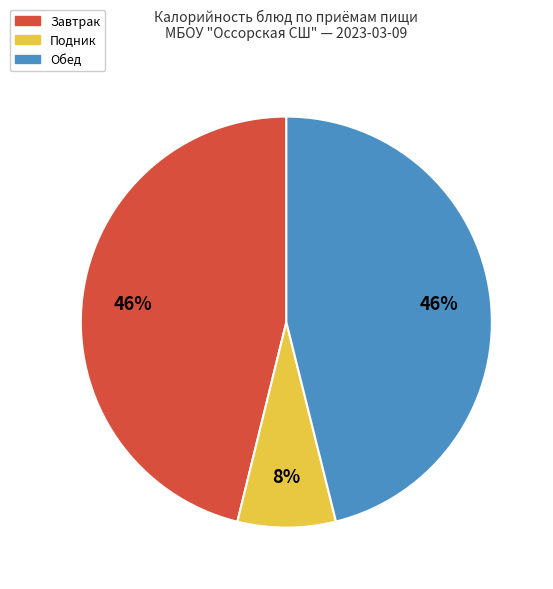

Is there any slice that represents more than half of the pie?

No